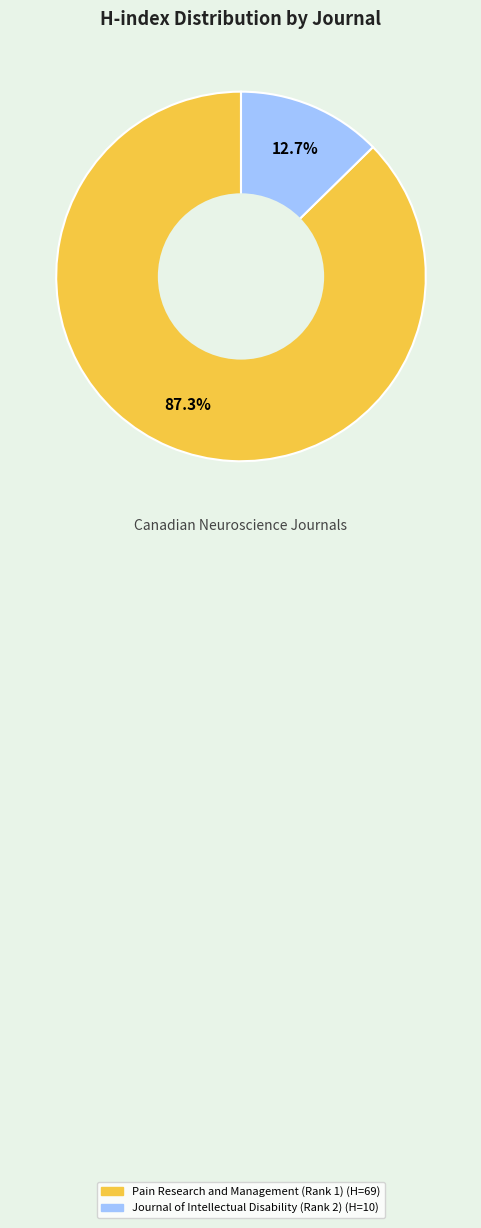

Count the number of slices in the pie.

2